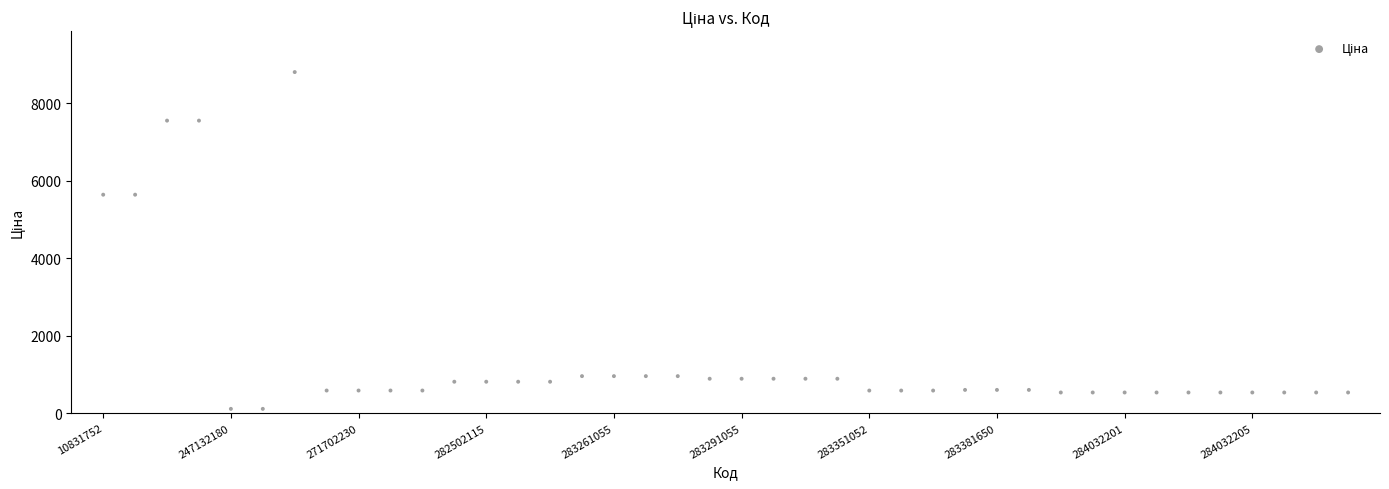

What is the range of Y values (max minus min)?

8684.3